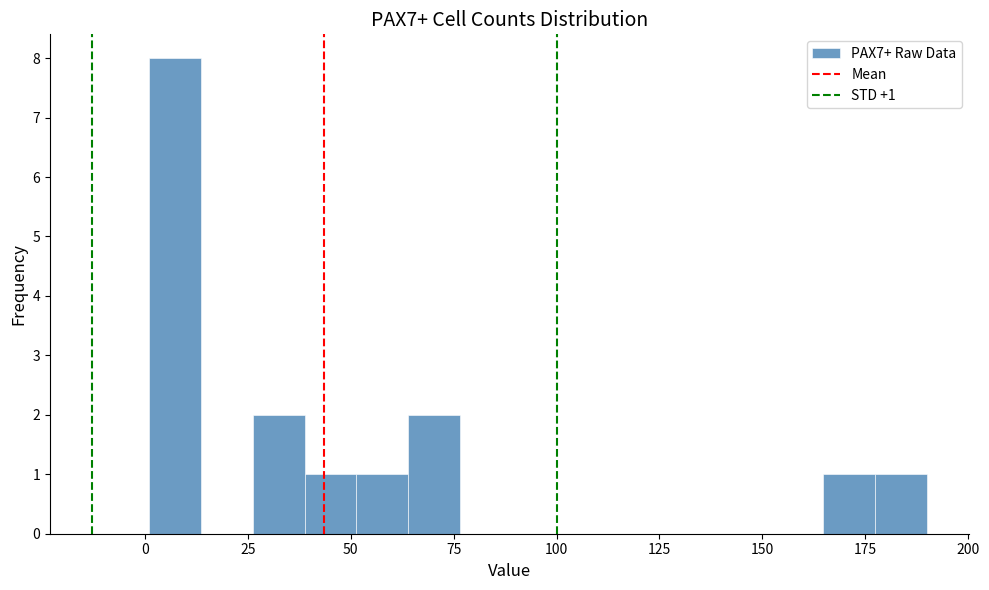

Read against the x-axis, roughly where is the centre of the tallest bar?

5